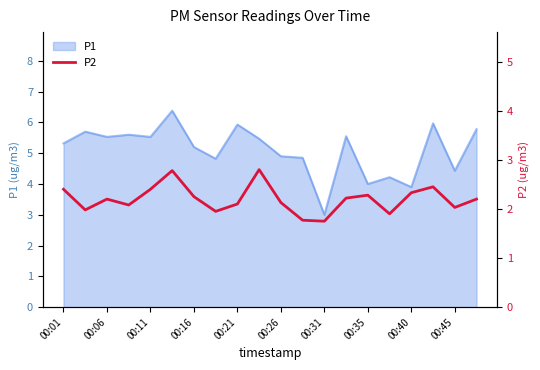

At which label does P1 first exceed 5?

00:01